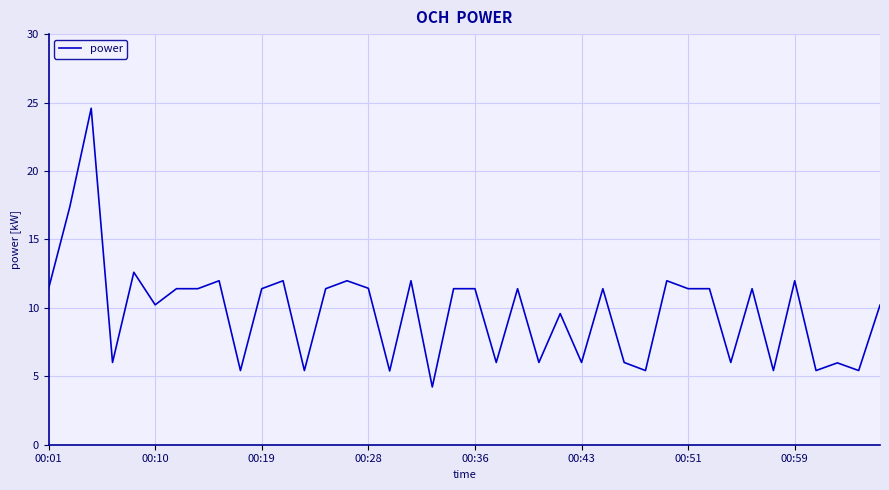

How many series are shown in this chart?

1